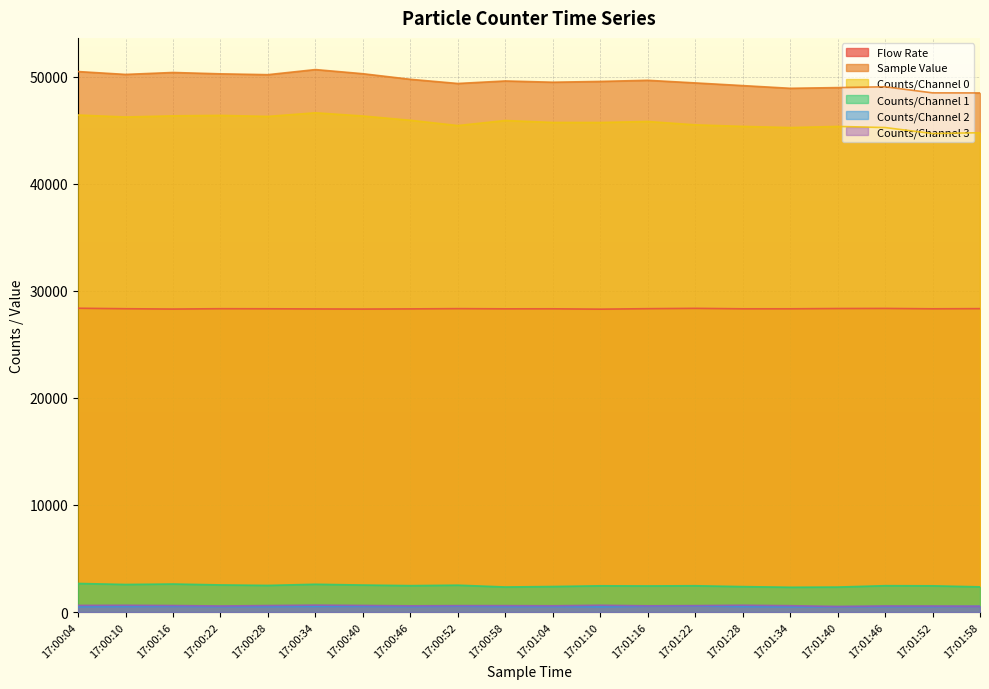

How many lines are shown in the chart?

6